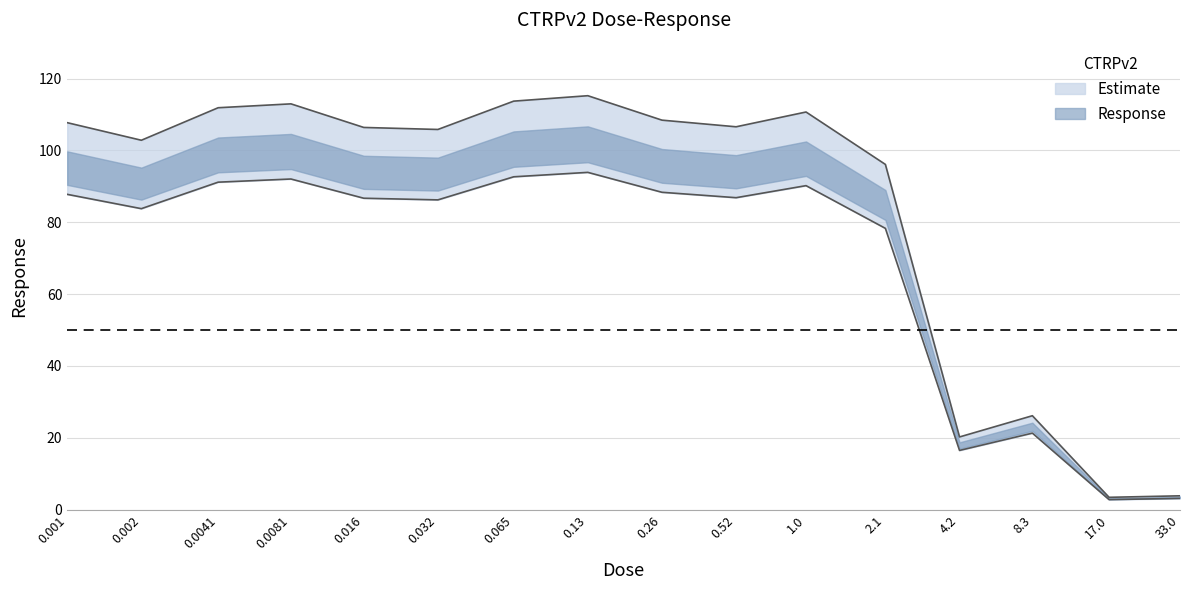

How many lines are shown in the chart?

1